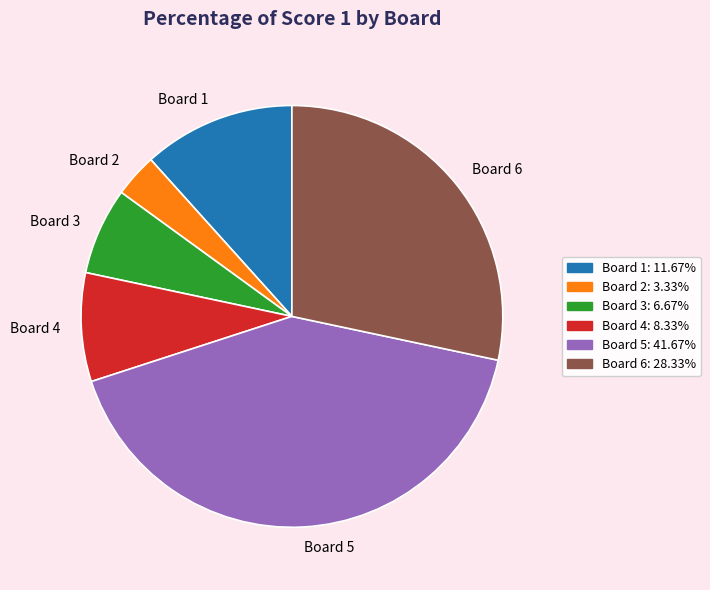

Between Board 1 and Board 3, which is larger?

Board 1